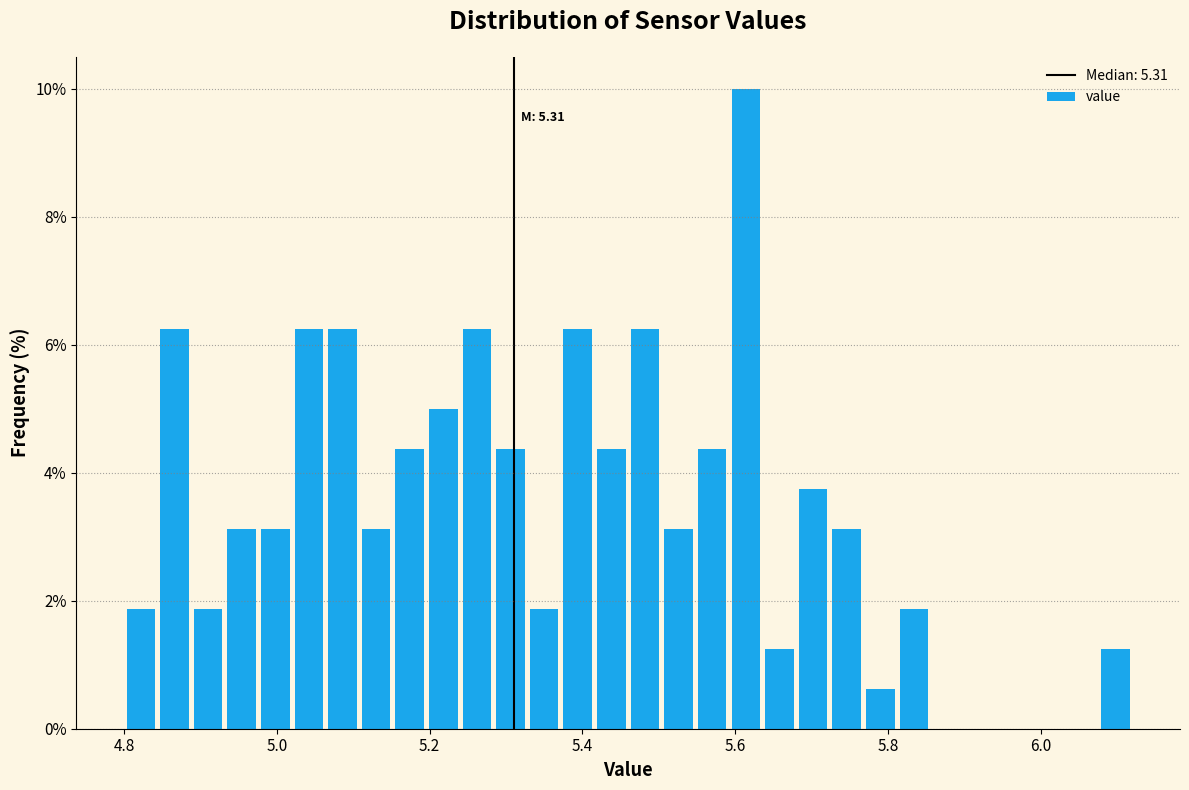

Read against the x-axis, roughly where is the centre of the tallest bar?

5.62